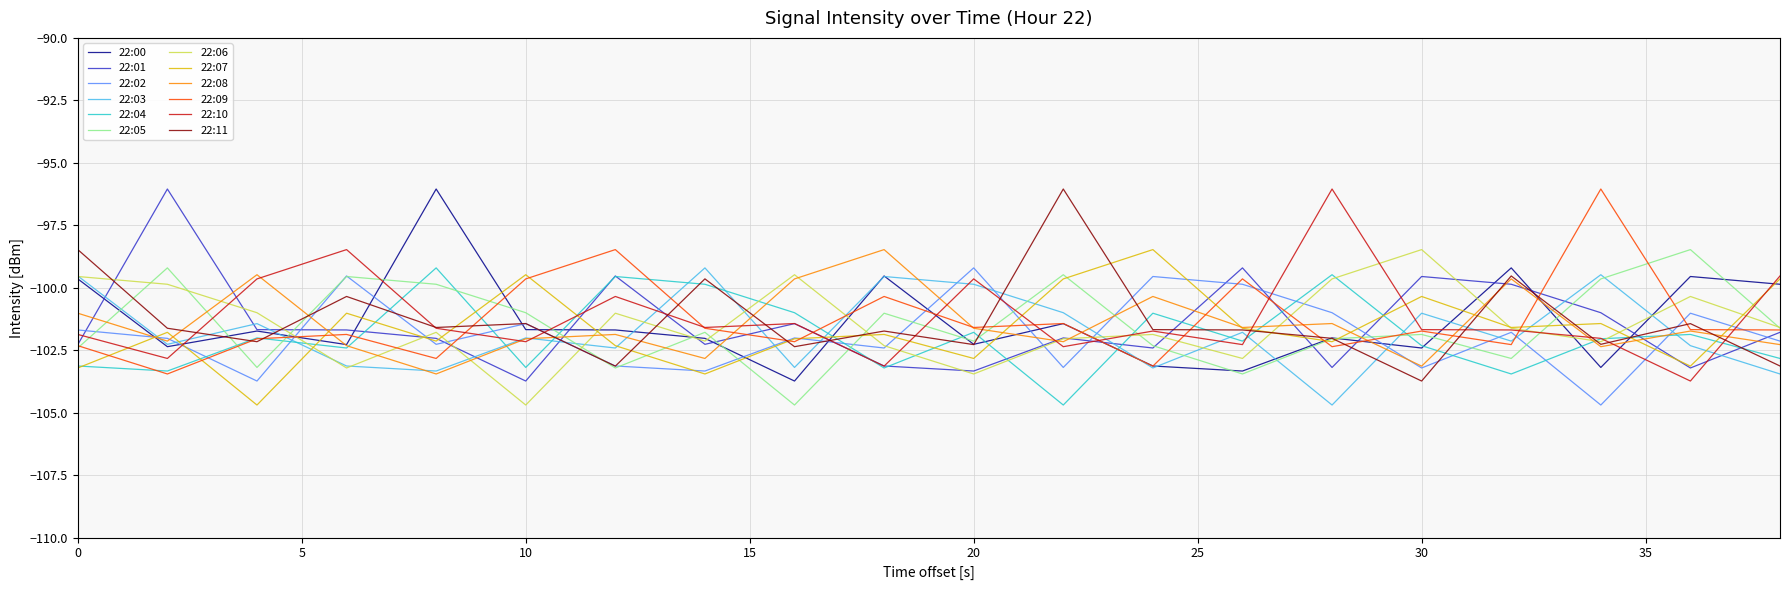

What is the highest value of the 22:05 series?

-98.5